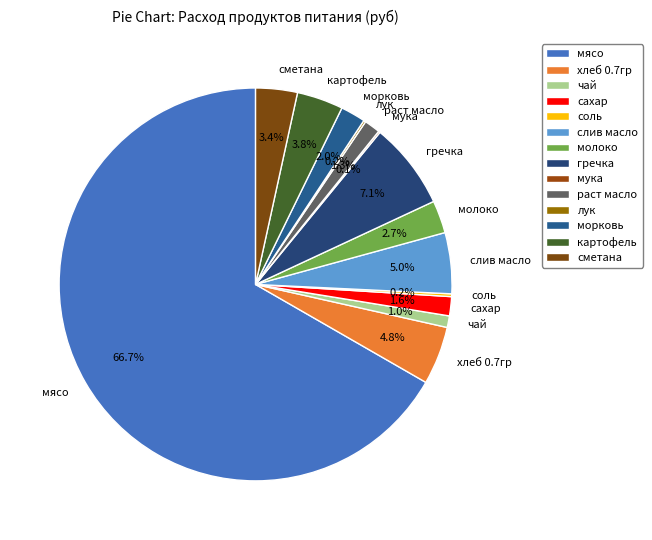

What portion of the pie excludes гречка?

92.9%